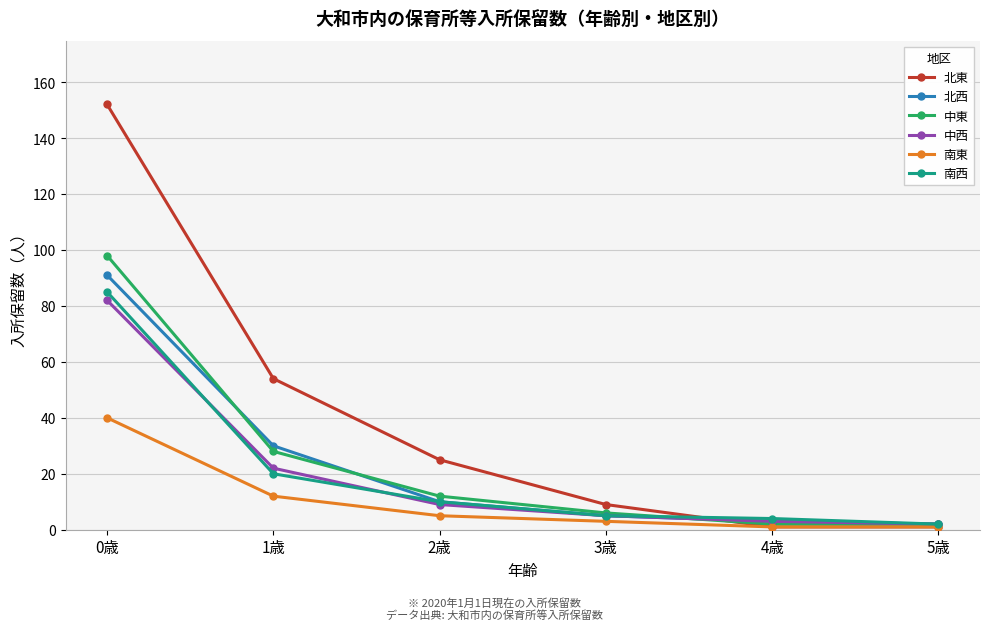

True or false: 北西 has more than 1 interior local peaks.

False